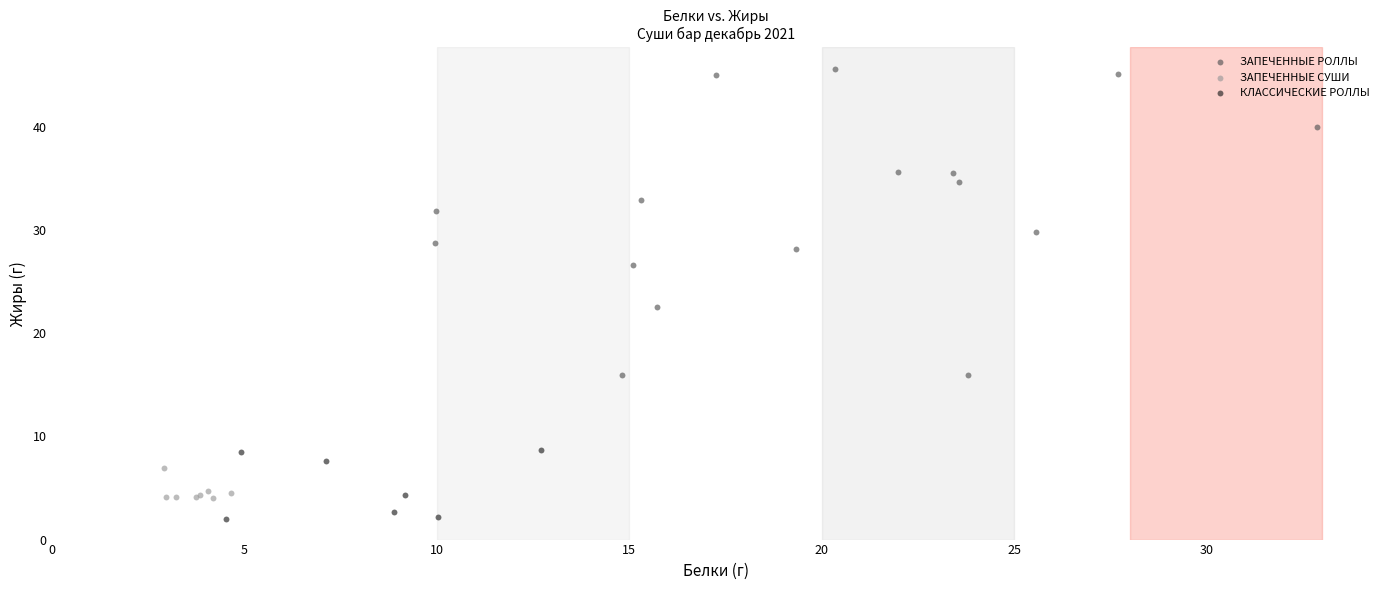

Which series reaches the minimum Y coordinate?

КЛАССИЧЕСКИЕ РОЛЛЫ